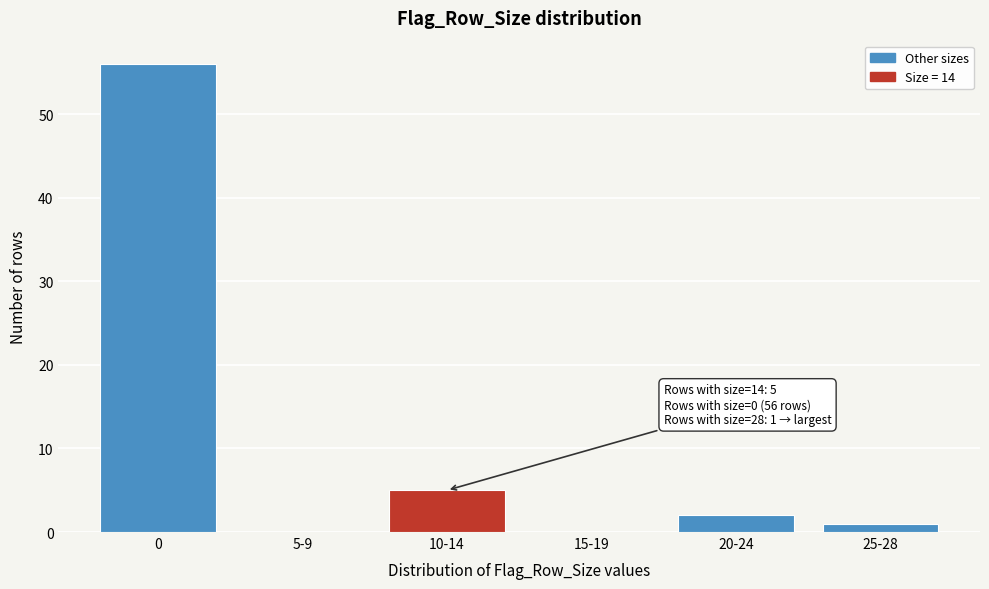

Reading left to right, list all the values displayed in this chart.

0=56	5-9=0	10-14=5	15-19=0	20-24=2	25-28=1